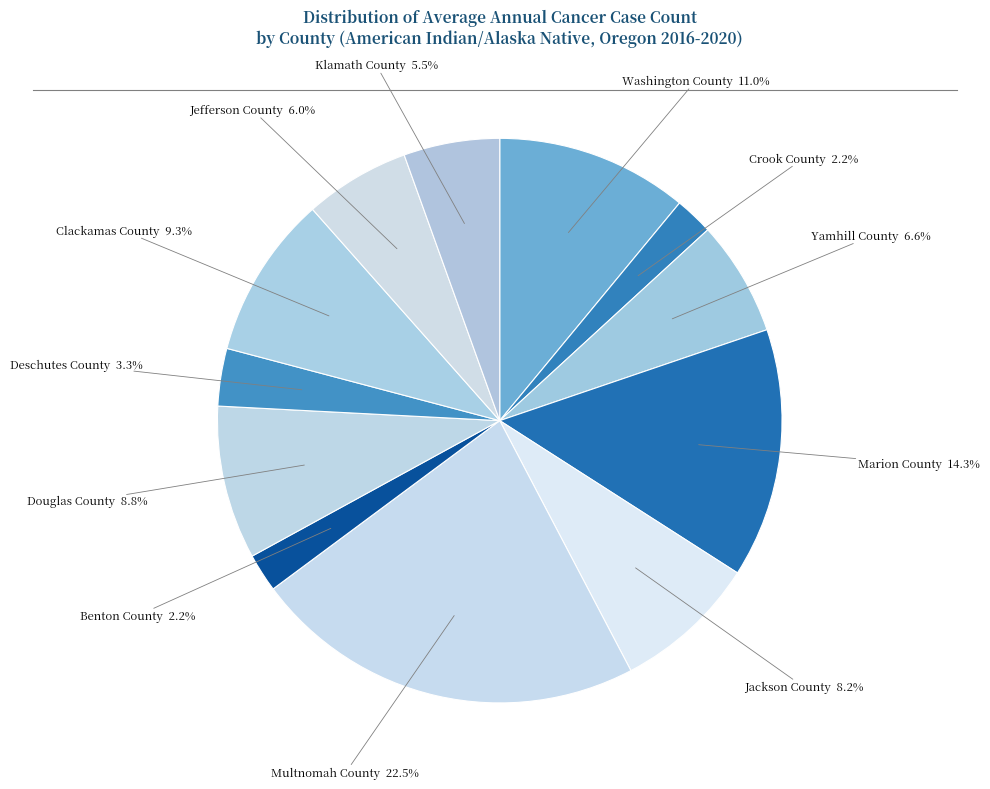

Which slice is the largest?

Multnomah County